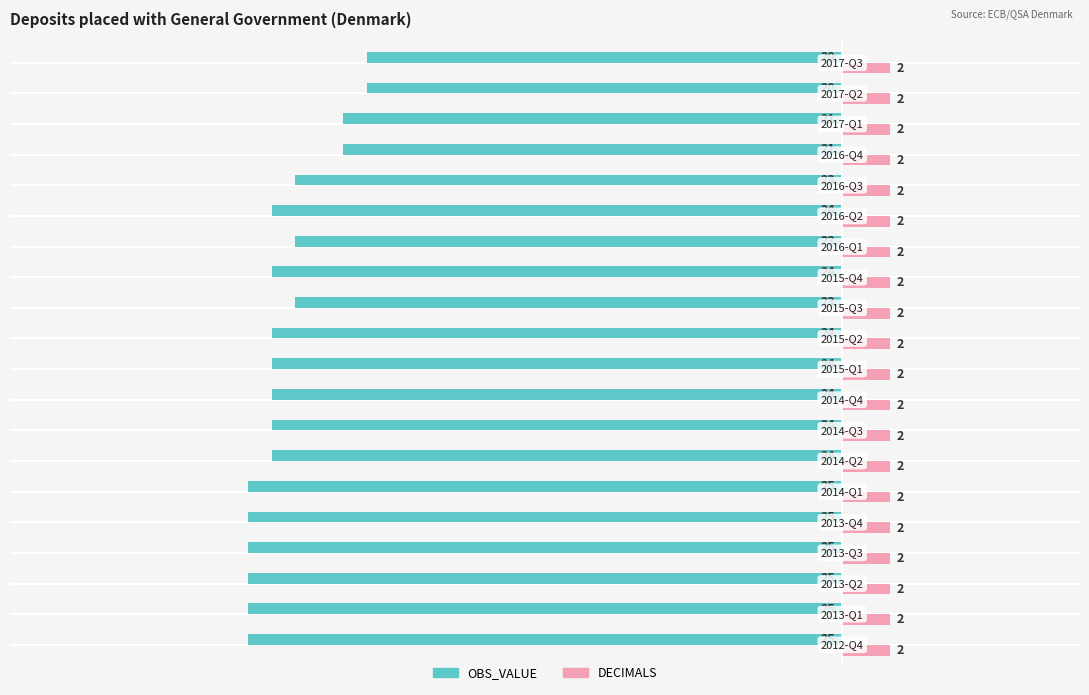

Which series has the largest total across all categories?

DECIMALS